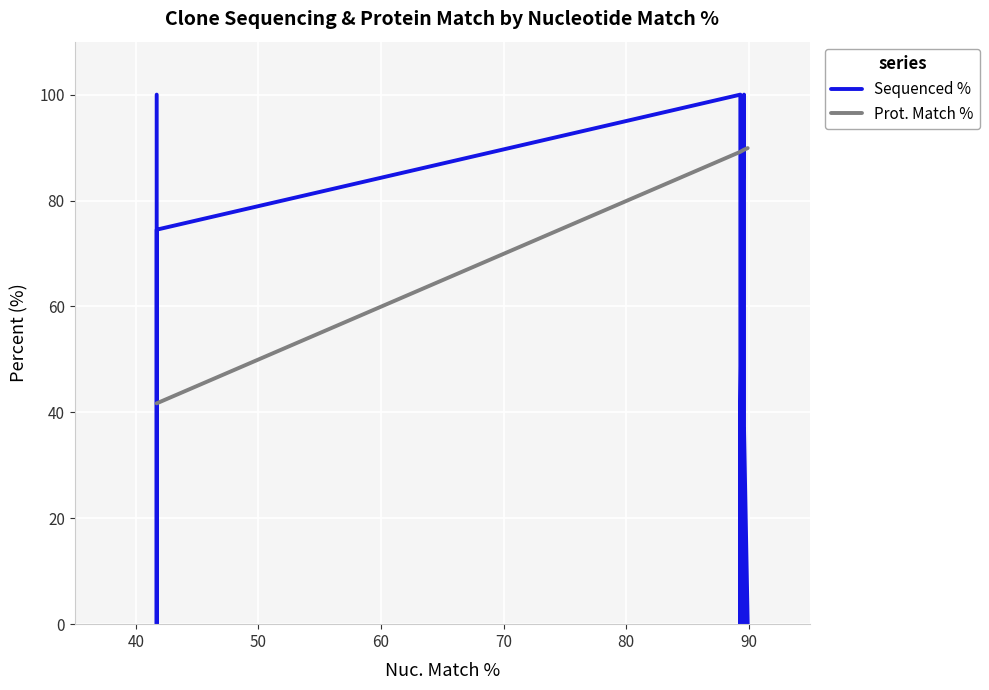

The value of Sequenced % at 9 is -55.7. True or false?

False